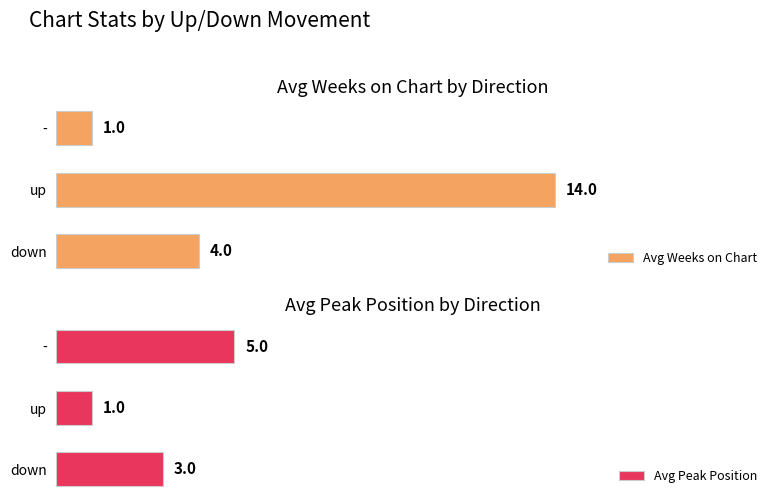

How many bars are there in each group?

2